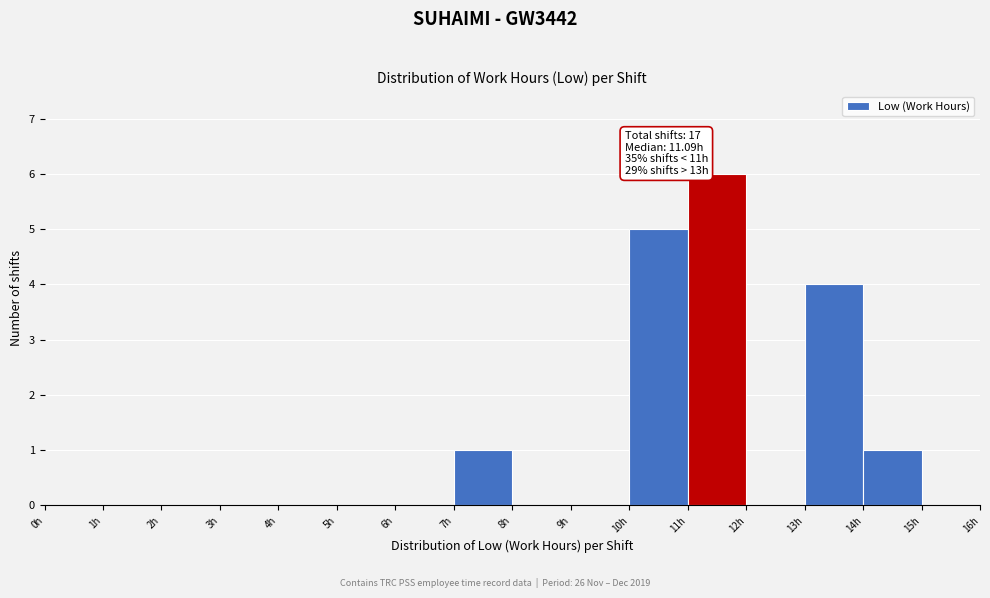

Which range on the x-axis has the tallest bar?

11 to 12